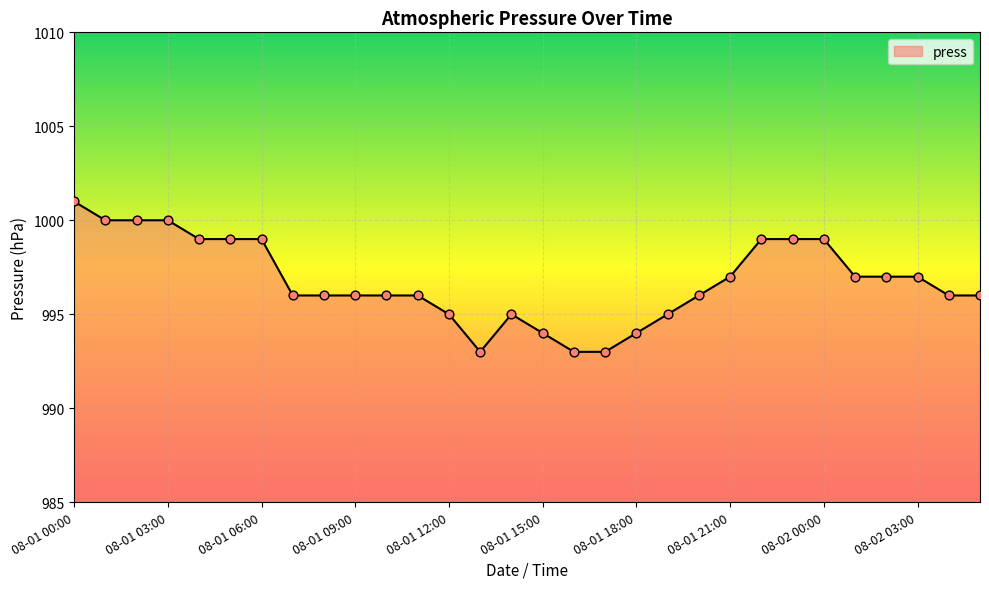

What is the smallest value displayed?

993